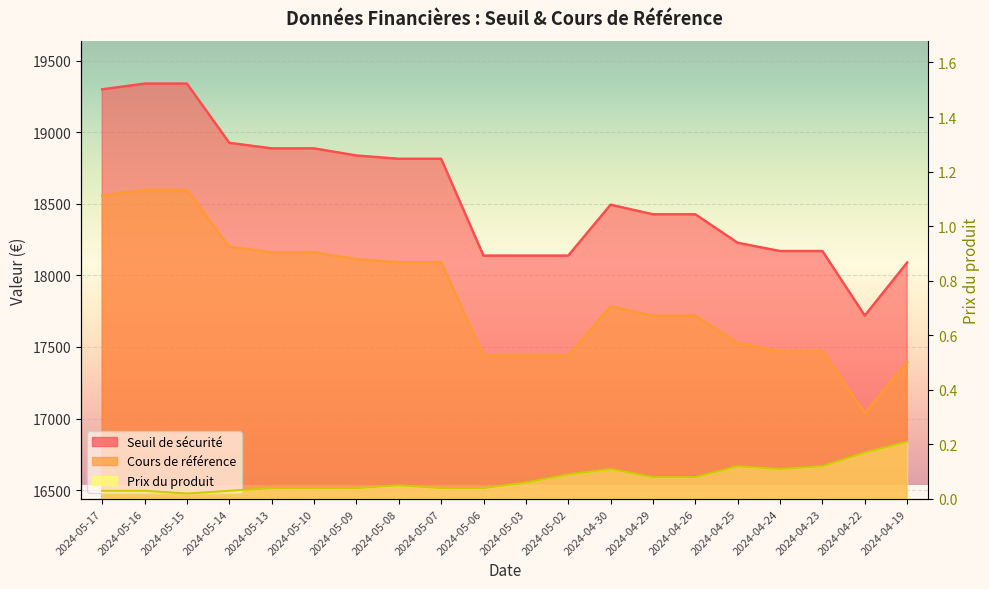

At how many categories does at least one series exceed 15905?

20